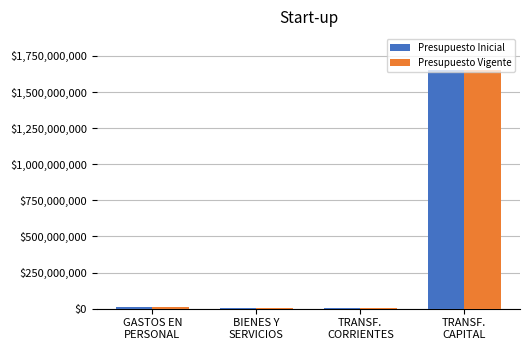

Is it true that Presupuesto Vigente equals 1917547 at BIENES Y
SERVICIOS?

True